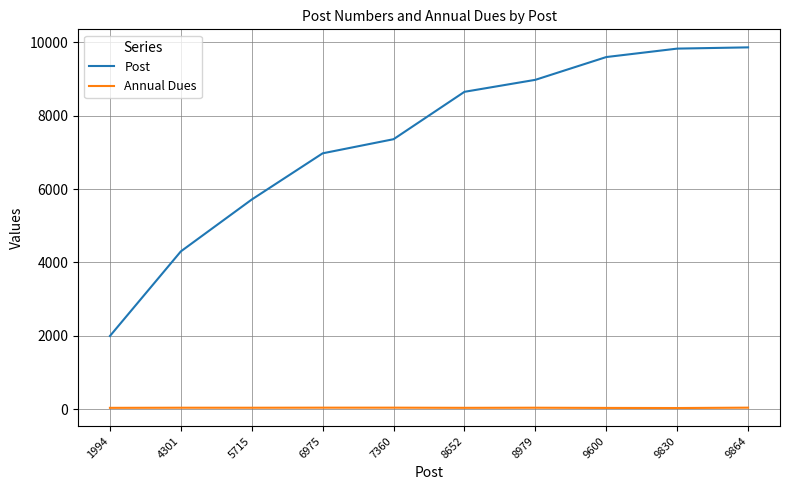

Which series has the largest total across all categories?

Post